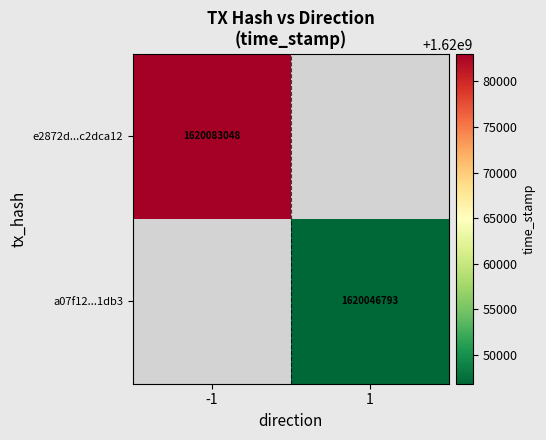

The value of a07f12...1db3 at 1 is 2691045362.6. True or false?

False